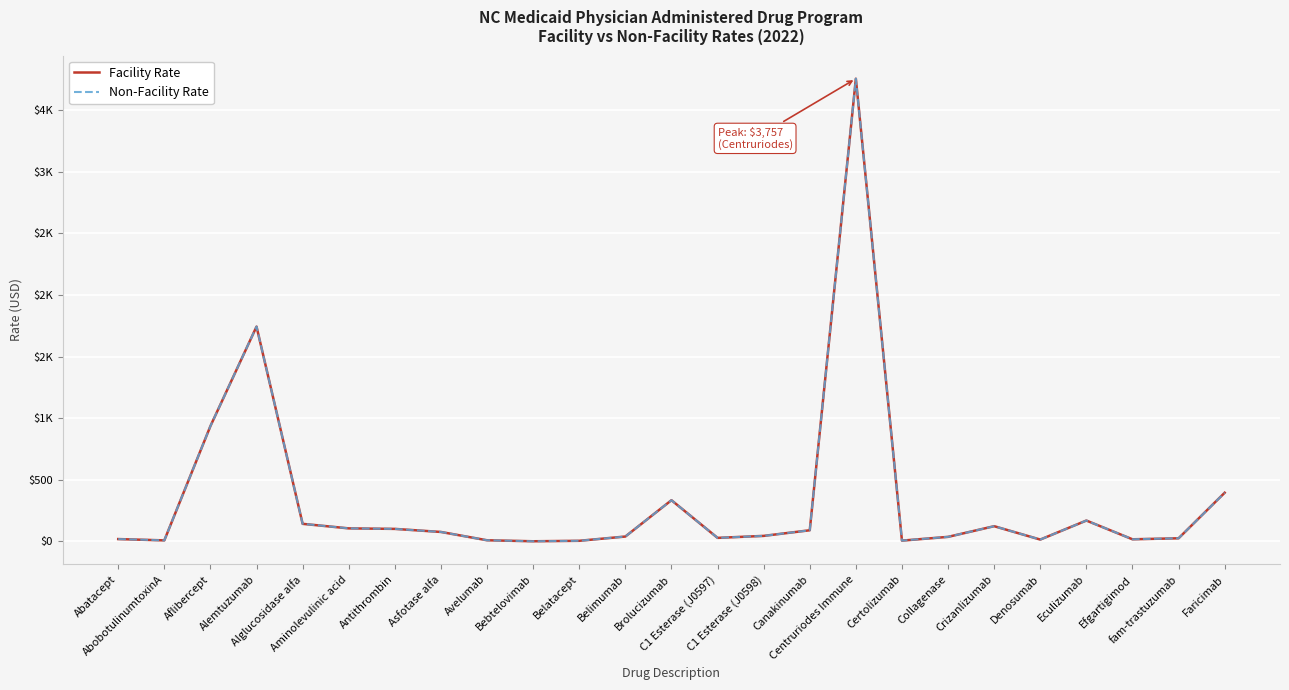

Where is the first local minimum for Facility Rate?

AbobotulinumtoxinA